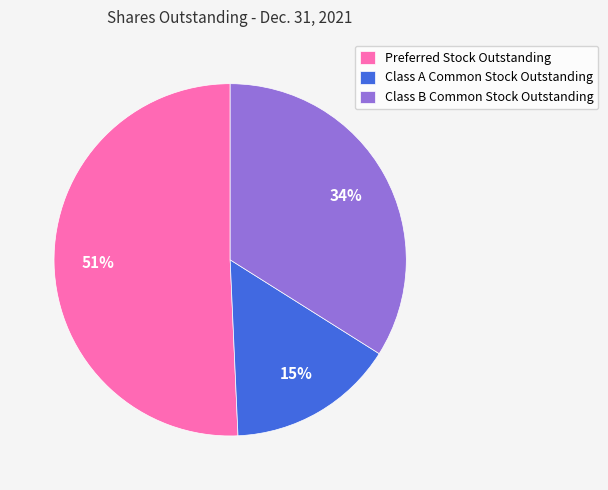

Between Class B Common Stock Outstanding and Class A Common Stock Outstanding, which is larger?

Class B Common Stock Outstanding